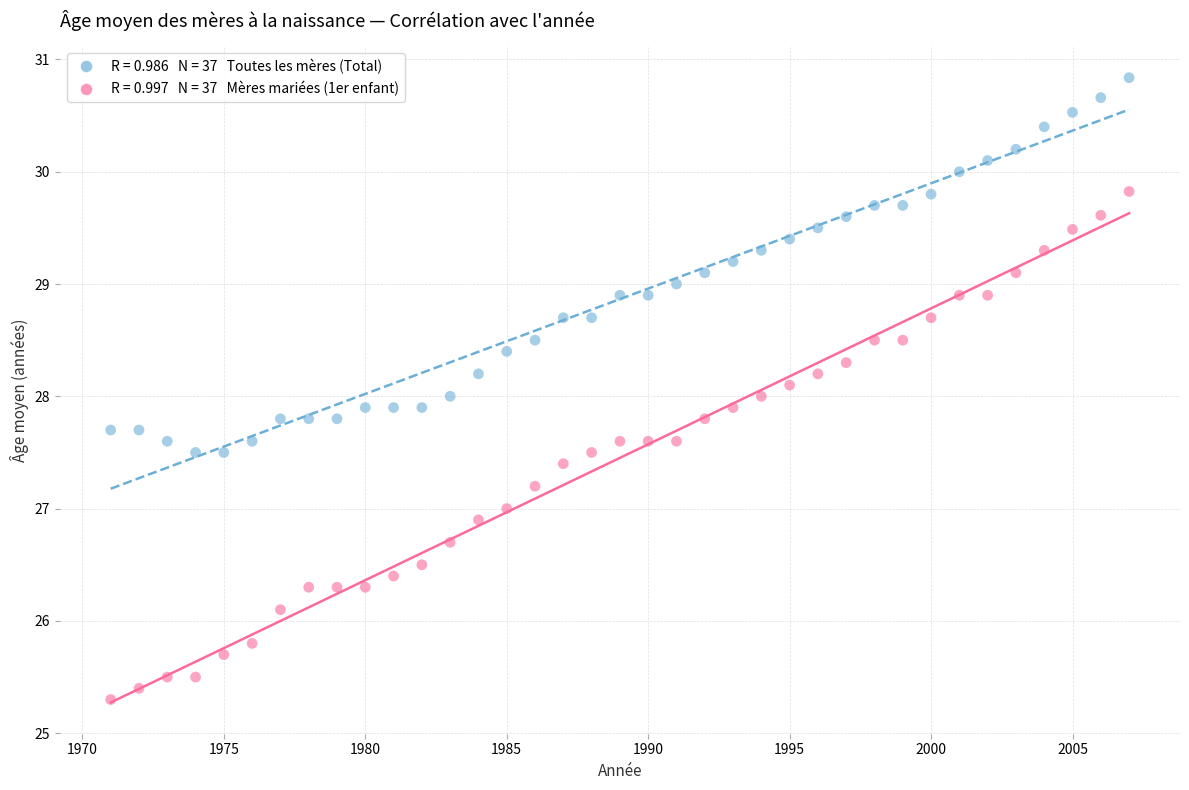

Across all data points, what is the range of X values (max minus min)?

36.0